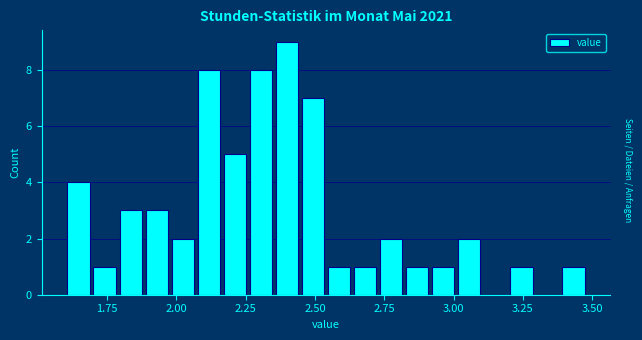

Around what value on the x-axis is the tallest bar? Give the approximate position of its centre, as read against the axis.

2.40